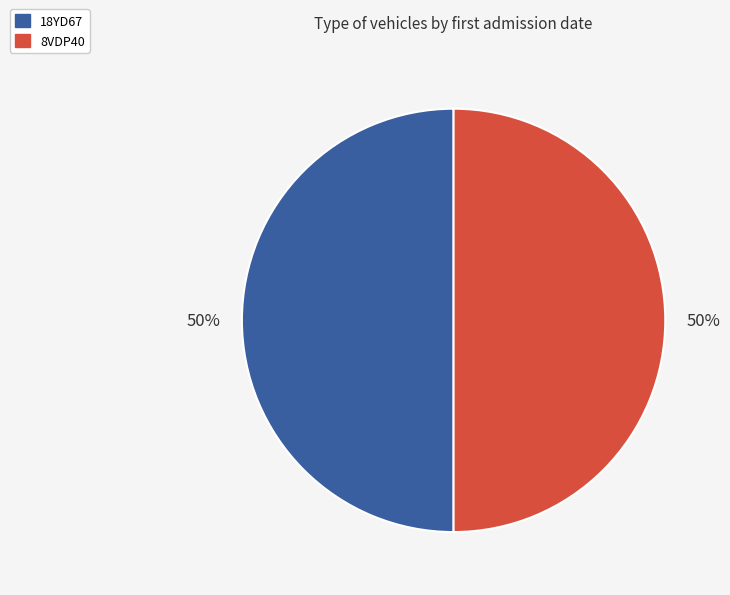

Combined, do 18YD67 and 8VDP40 account for over 50%?

Yes